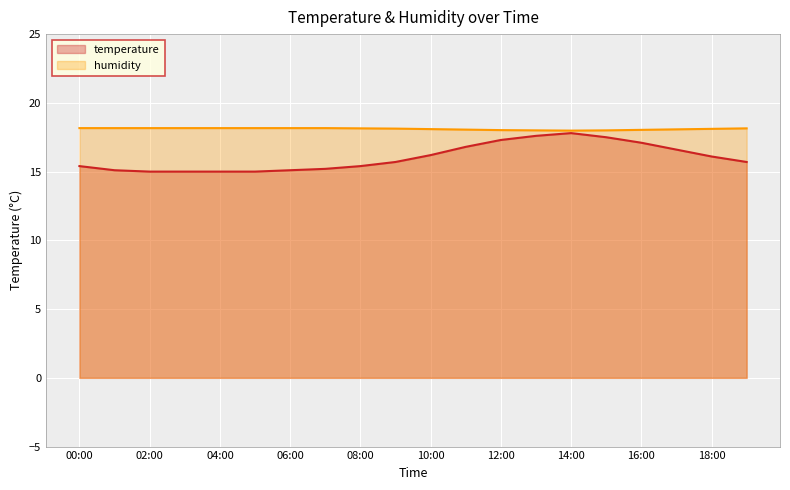

Which series has the largest total across all categories?

humidity